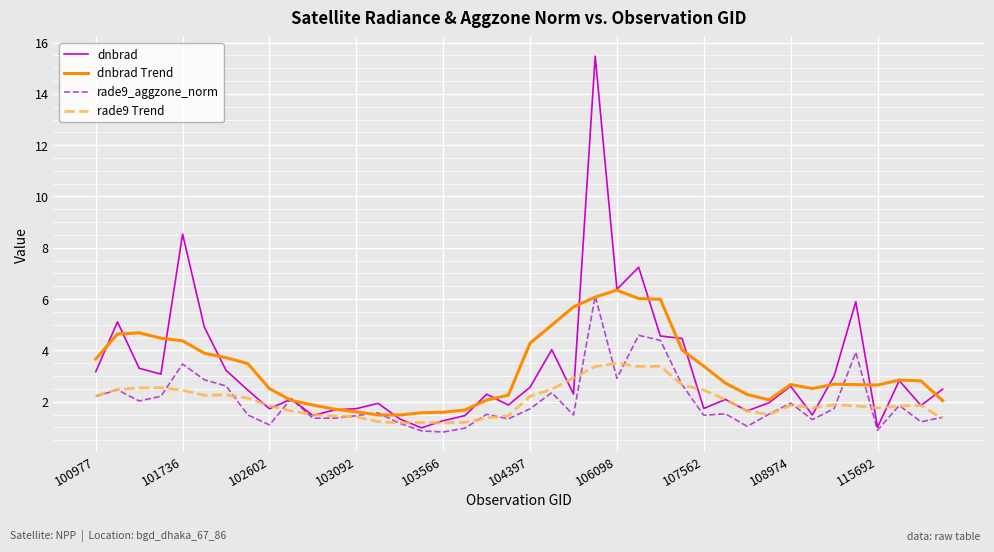

Which series has the largest range (max minus min)?

dnbrad